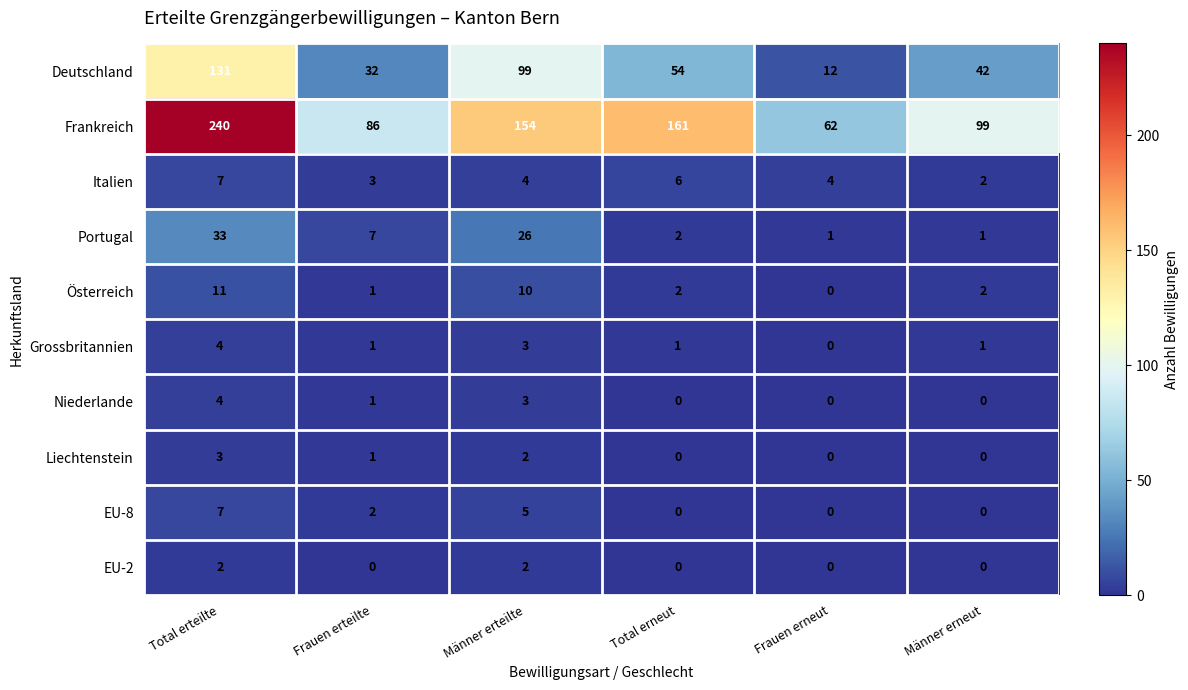

At which category does the chart reach its peak across all series?

Total erteilte